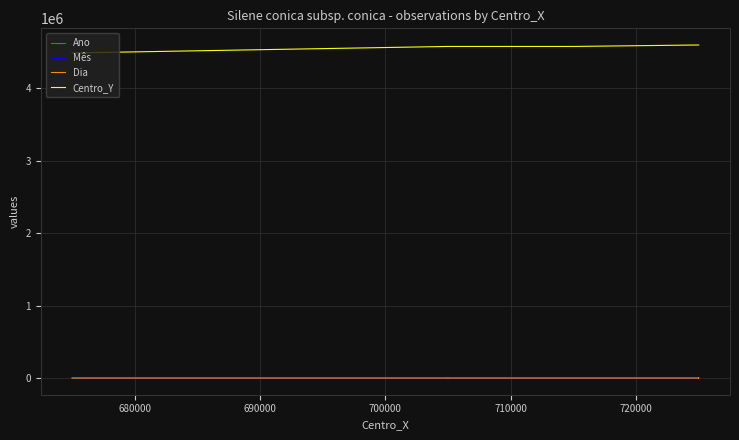

What is the difference between the second highest and minimum values in the Centro_Y series?

110000